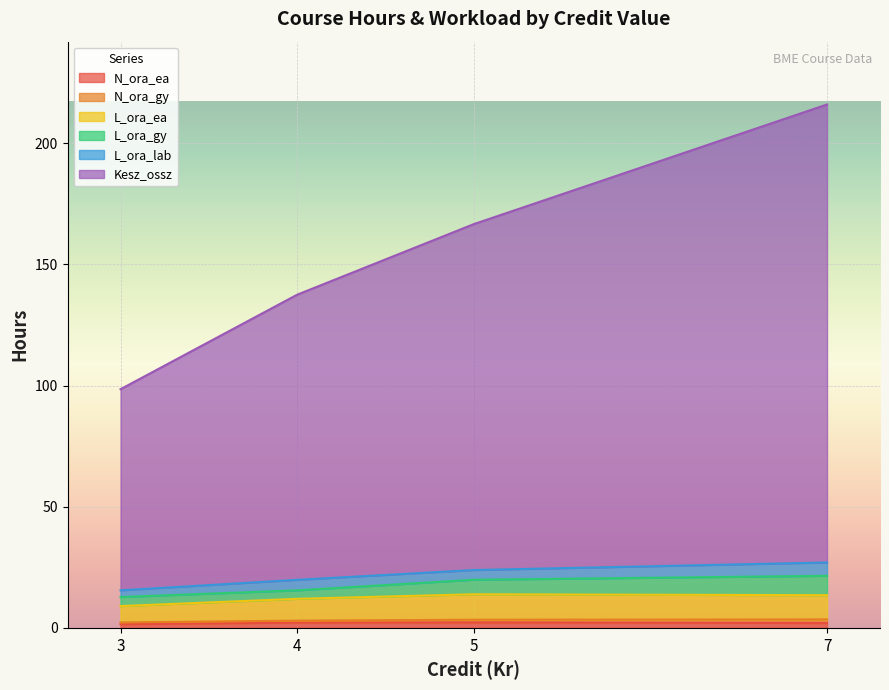

At which category is the sum across all series the highest?

7